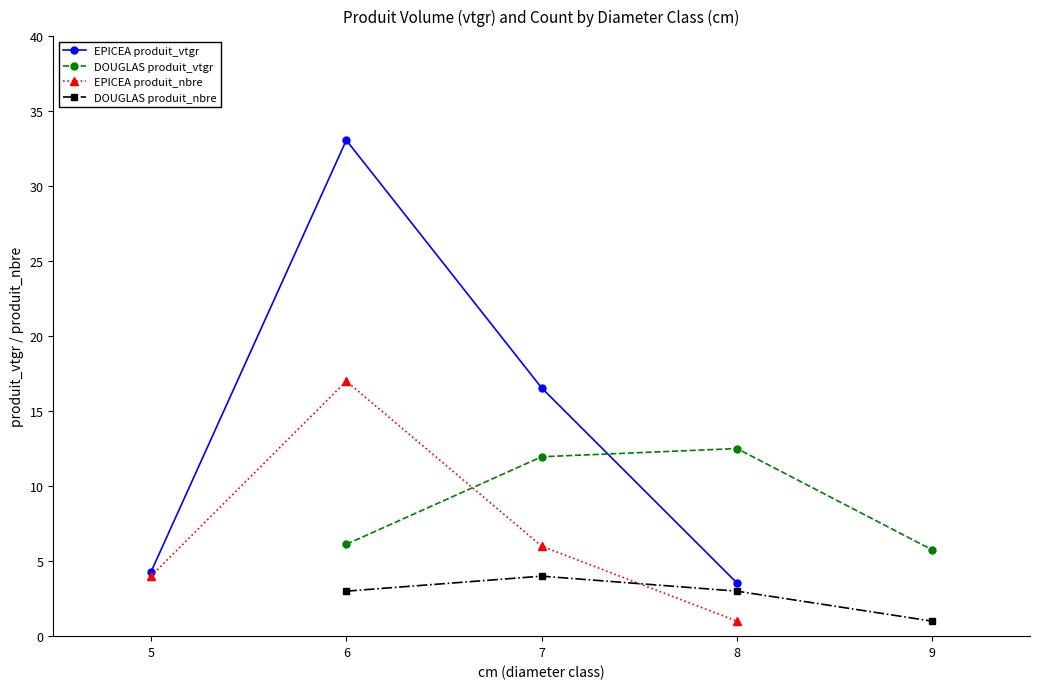

What is the value of the EPICEA produit_vtgr point at the 3rd from the left?

16.6